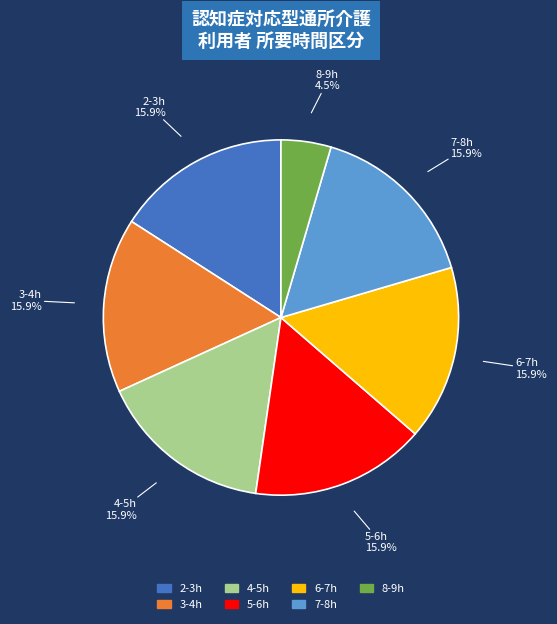

To the nearest percent, what is the combined percentage of 8-9h and 2-3h?

20%